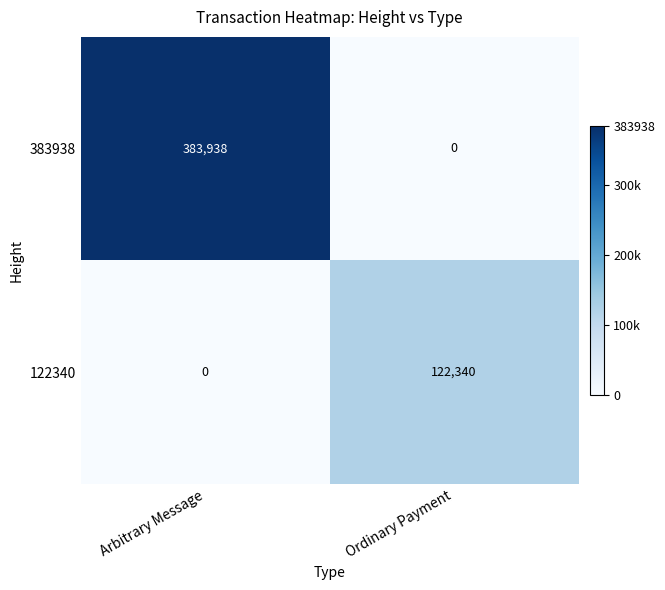

What is the sum of all 122340 values?

122340